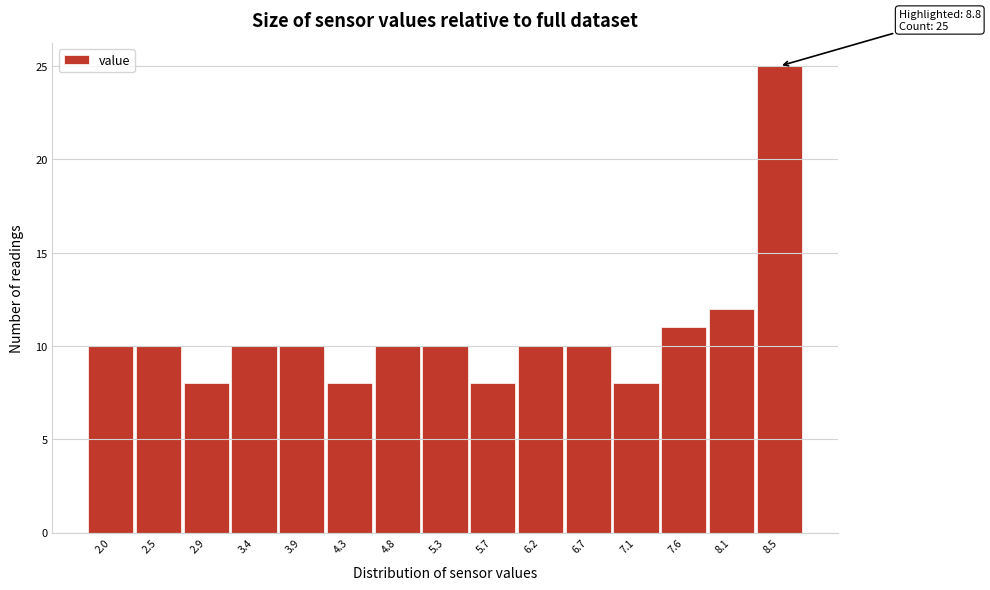

Reading left to right, extract all data points from this chart.

2.0=10	2.5=10	2.9=8	3.4=10	3.9=10	4.3=8	4.8=10	5.3=10	5.7=8	6.2=10	6.7=10	7.1=8	7.6=11	8.1=12	8.5=25